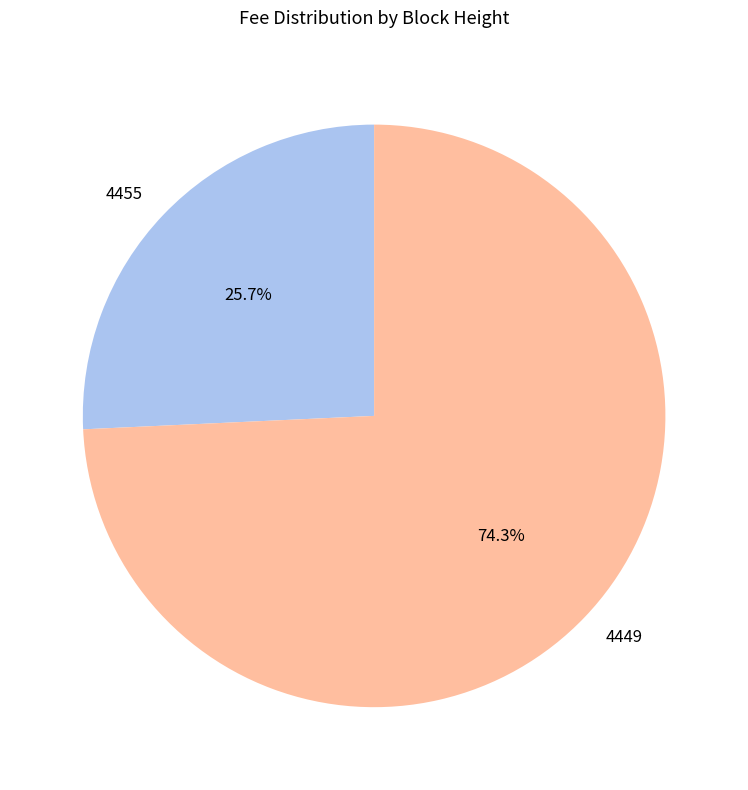

Count the number of slices in the pie.

2